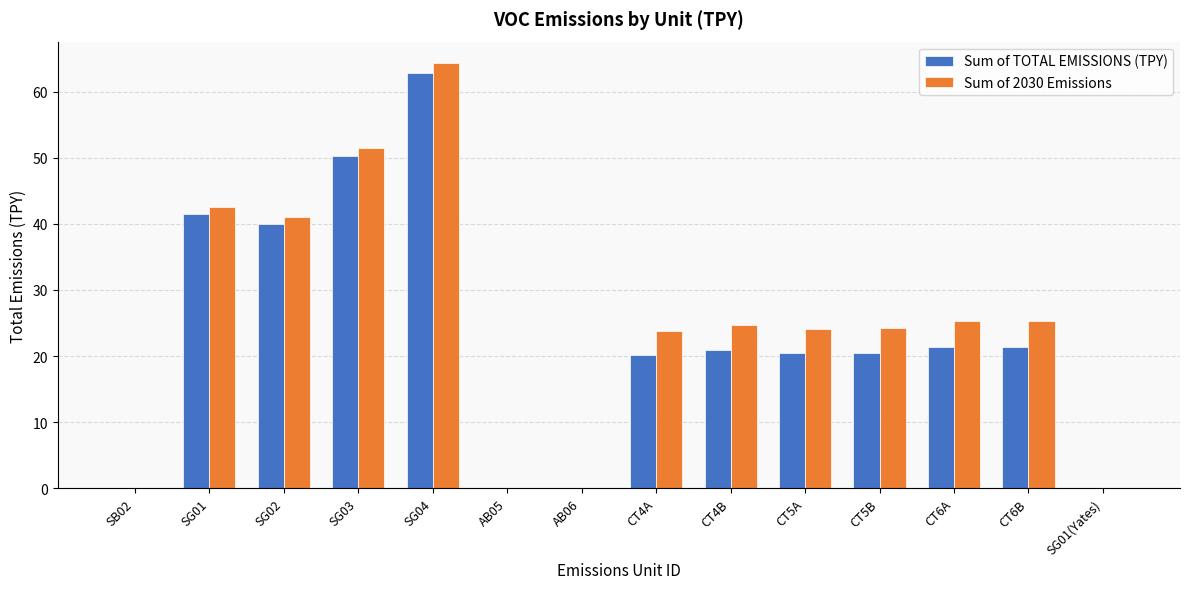

At which category does the chart reach its peak across all series?

SG04